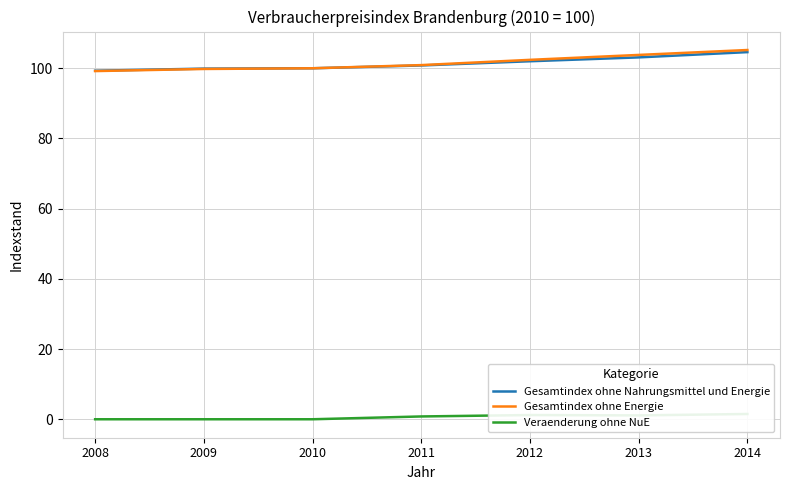

Is it true that Veraenderung ohne NuE equals 0.0 at 2010?

True